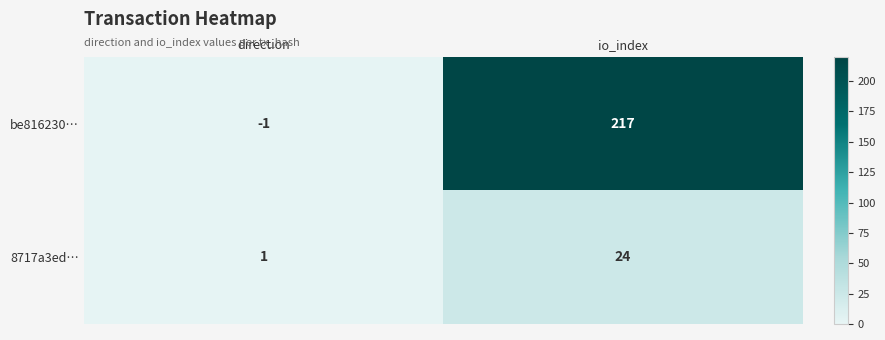

Which series has the largest range (max minus min)?

be816230…